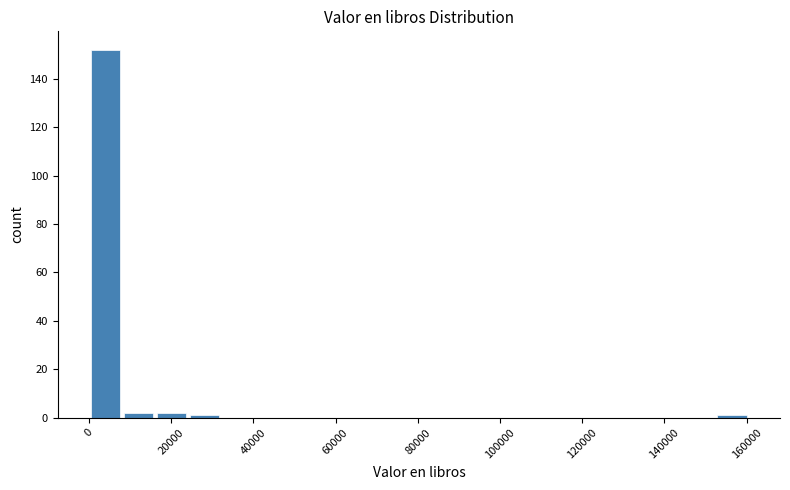

Over which range of the x-axis is the bar tallest?

0 to 8000